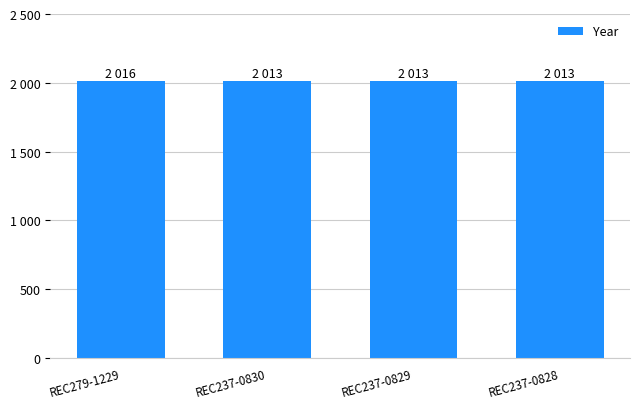

What is the sum of the values at REC279-1229 and REC237-0830?

4029